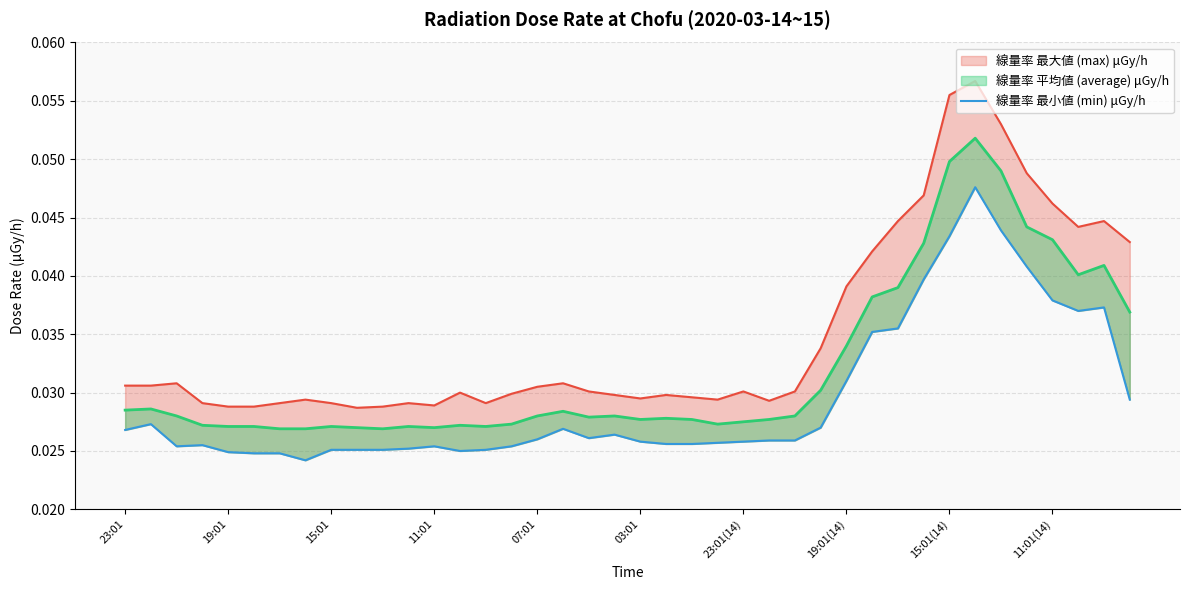

The chart shows a value of 0.0 at 15:01. True or false?

False